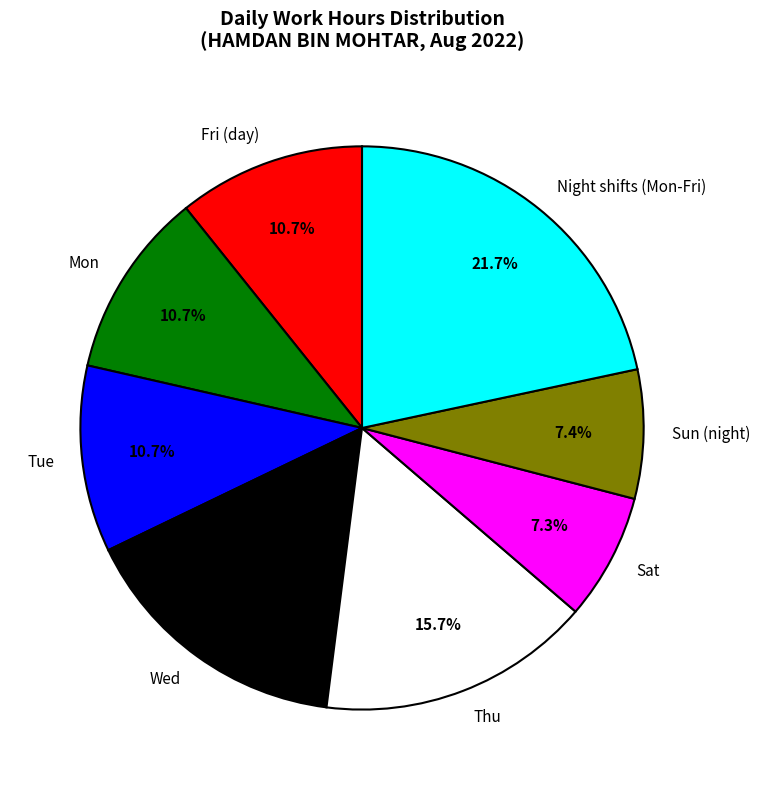

Does any single category account for the majority?

No